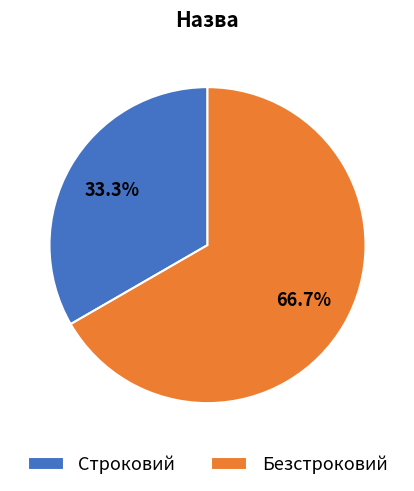

To the nearest percent, what portion does Безстроковий represent?

67%